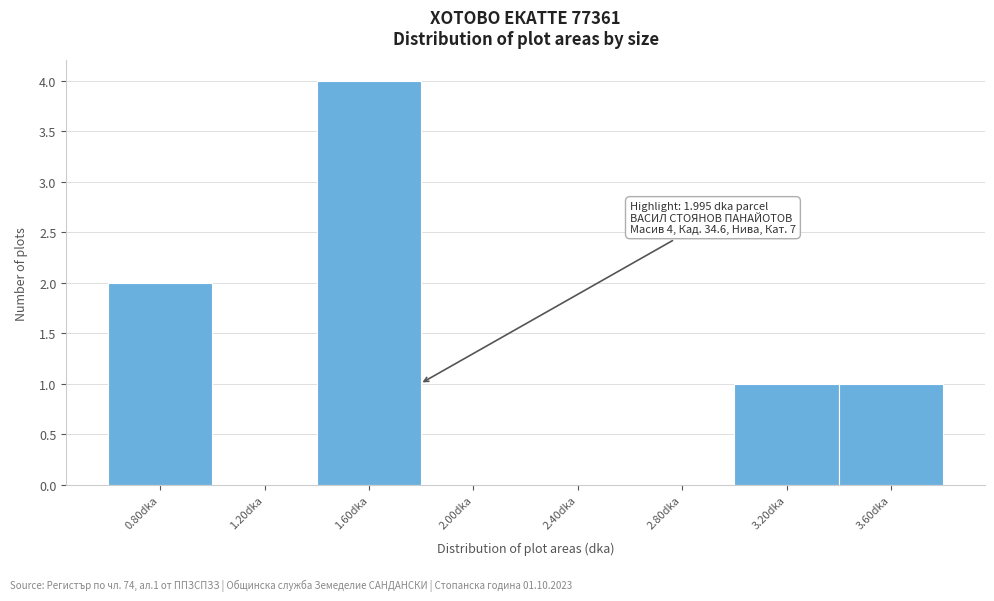

Reading left to right, transcribe all the data shown in this chart.

0.80dka=2	1.20dka=0	1.60dka=4	2.00dka=0	2.40dka=0	2.80dka=0	3.20dka=1	3.60dka=1